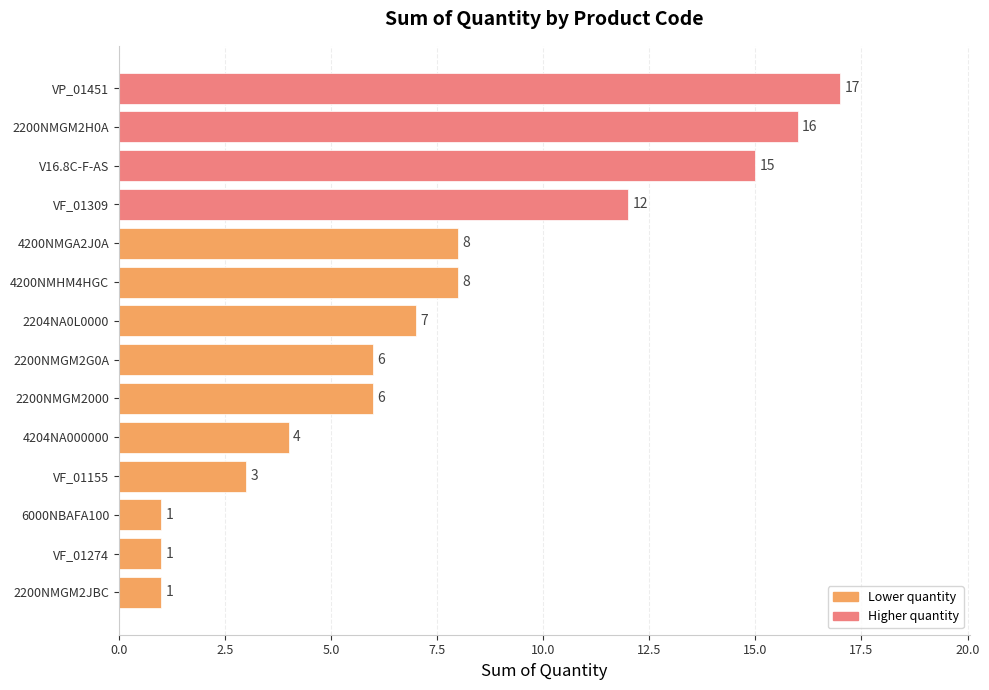

What is the label of the 1st bar from the bottom?

2200NMGM2JBC